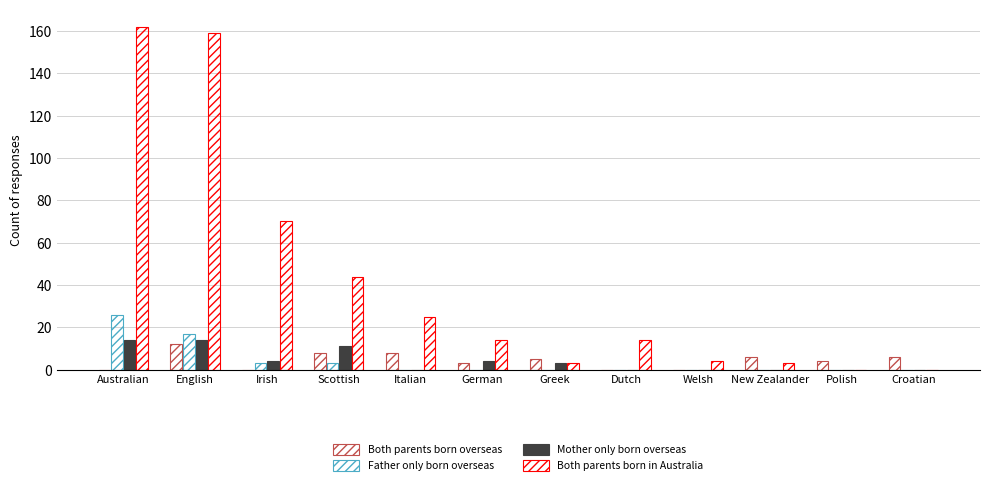

What is the difference between the maximum and minimum values in the Mother only born overseas series?

14